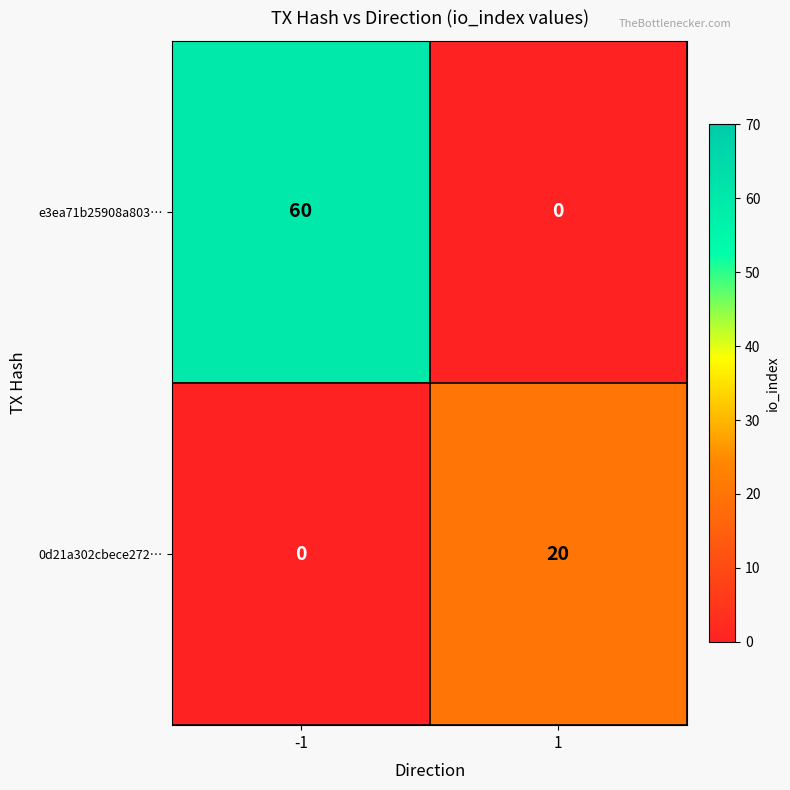

What is the spread (max minus min) of values at 1?

20